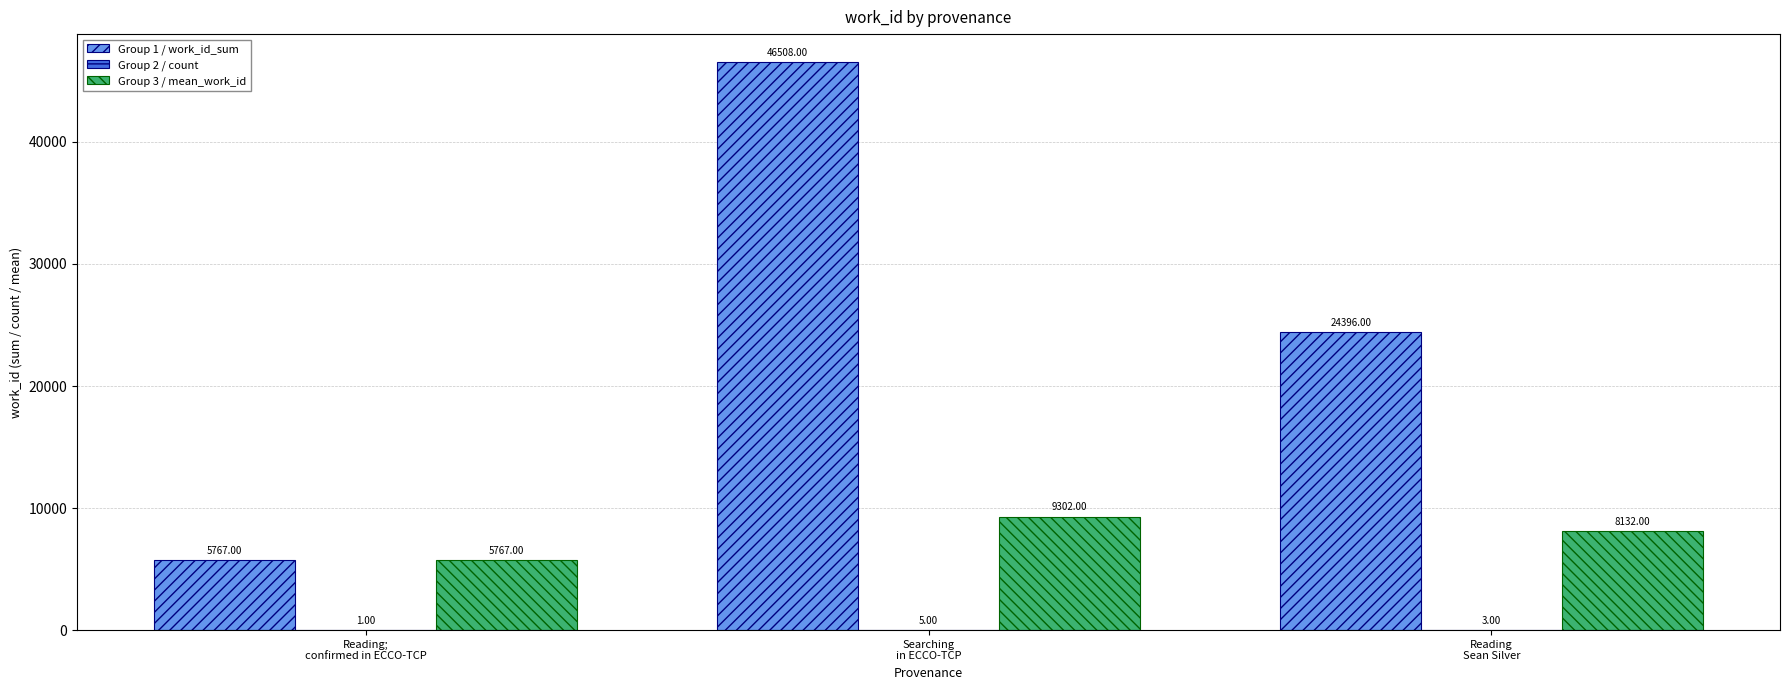

How many groups of bars are there?

3